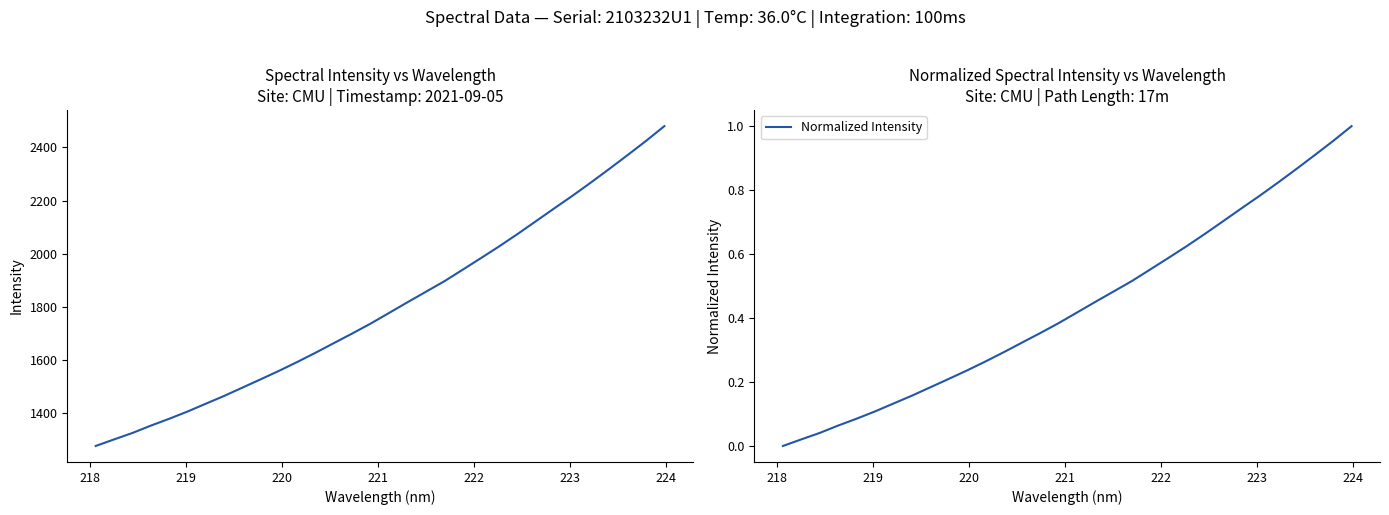

What is the highest value of the Normalized Intensity series?

1.0